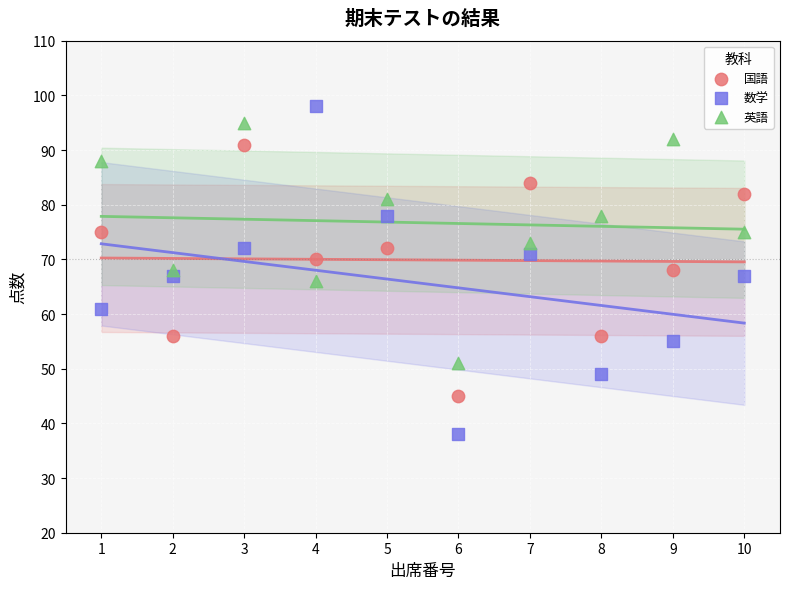

Across all data points, what is the range of X values (max minus min)?

9